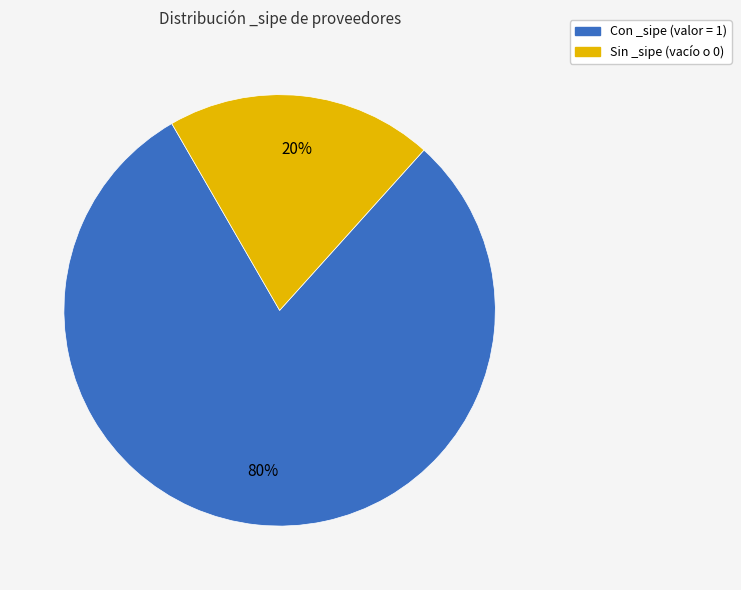

To the nearest percent, what is the average slice percentage?

50%